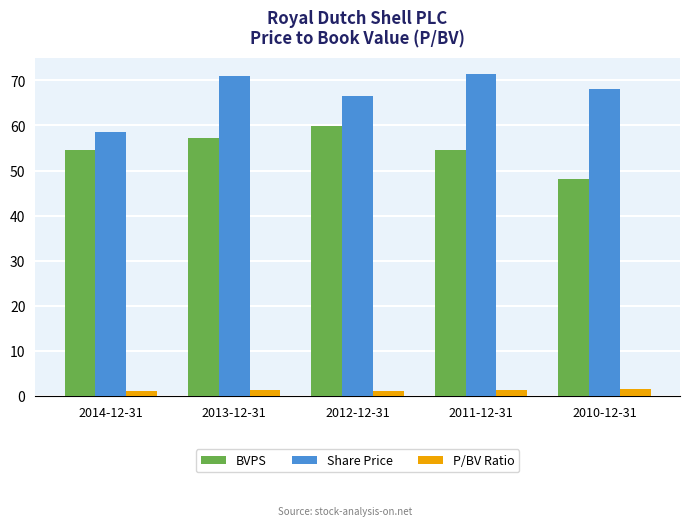

What are all the series names shown in the legend?

BVPS, Share Price, P/BV Ratio